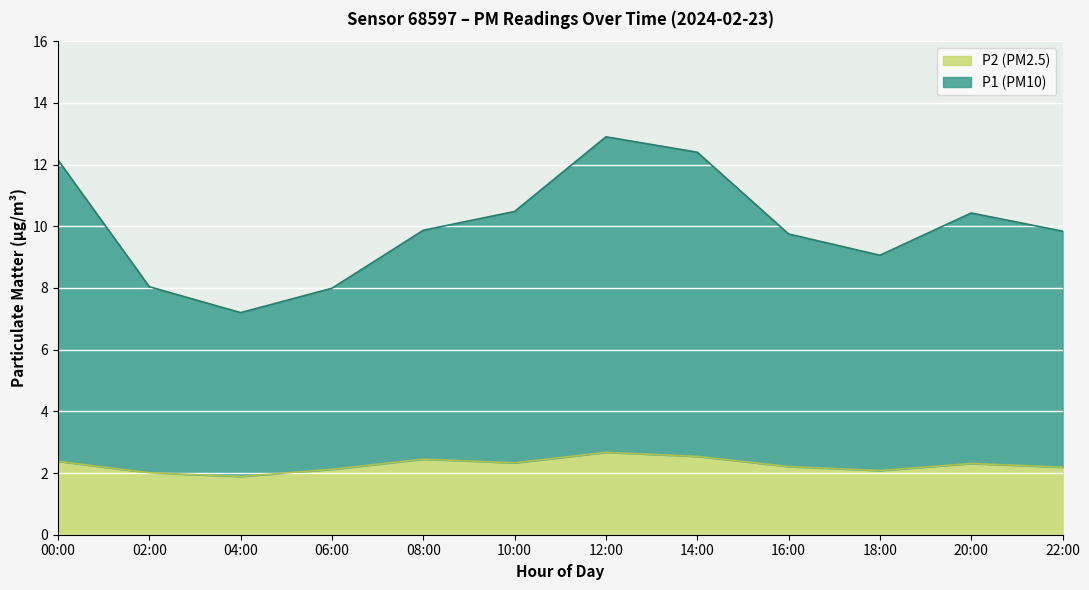

What is the lowest value of the P2 series?

1.9